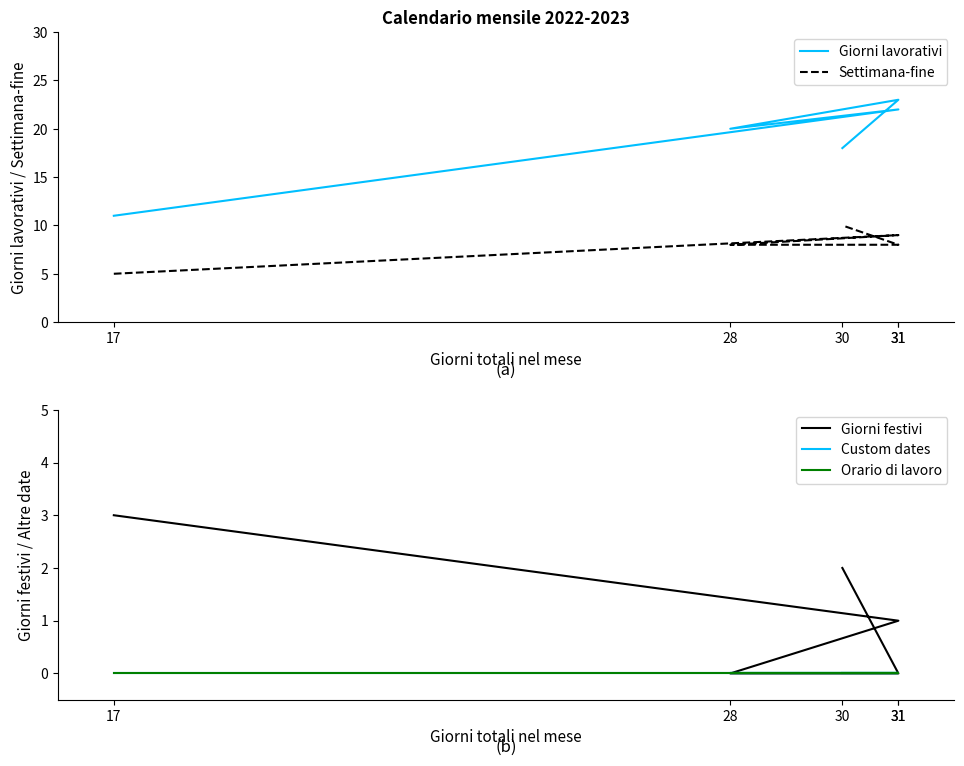

Reading left to right, extract all data points from this chart.

Giorni lavorativi: 17=11	31=22	28=20	31=23	30=18
Settimana-fine: 17=5	31=9	28=8	31=8	30=10
Giorni festivi: 17=3	31=1	28=0	31=0	30=2
Custom dates: 17=0	31=0	28=0	31=0	30=0
Orario di lavoro: 17=0	31=0	28=0	31=0	30=0